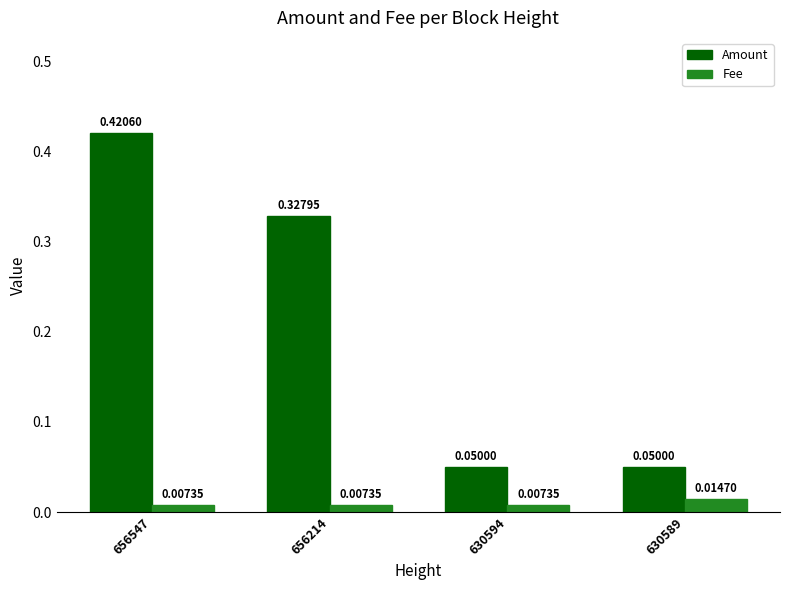

What is the sum of the Amount values at 630589 and 656547?

0.5